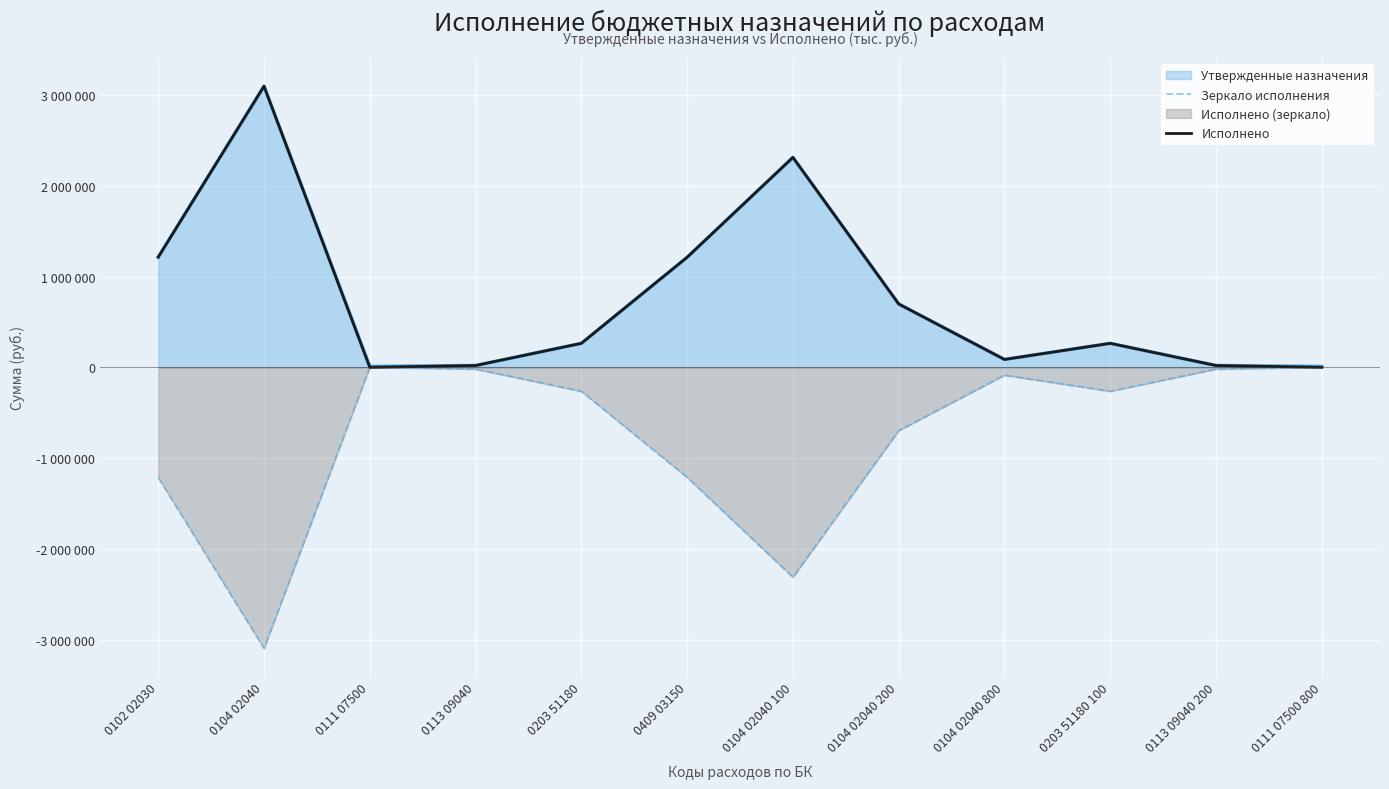

Which series has the largest total across all categories?

Исполнено